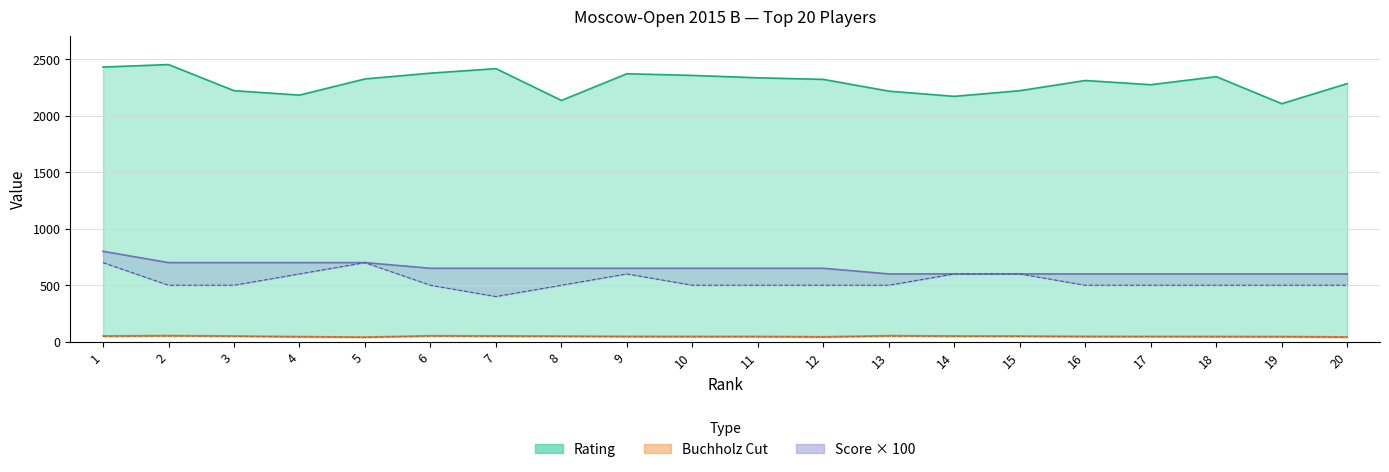

Is it true that Buchholz2 equals 45.0 at 16?

True